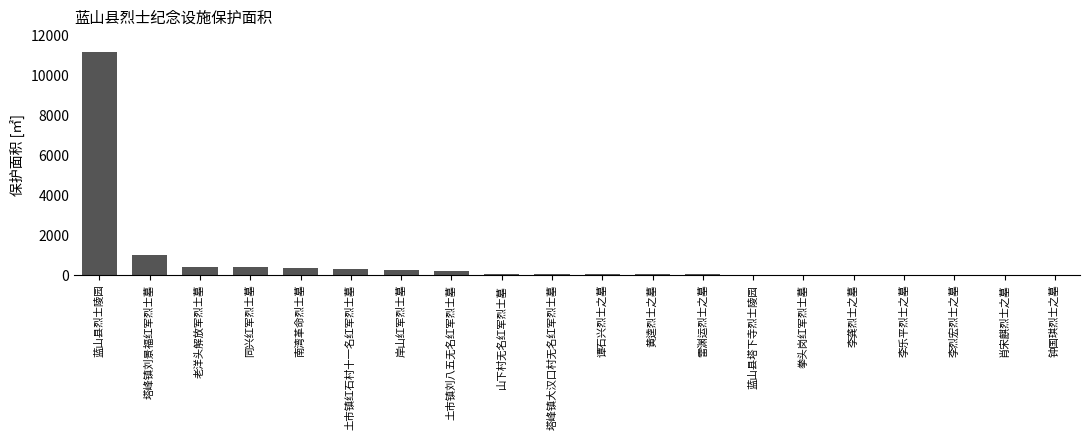

Where does the data first go above 75?

蓝山县烈士陵园